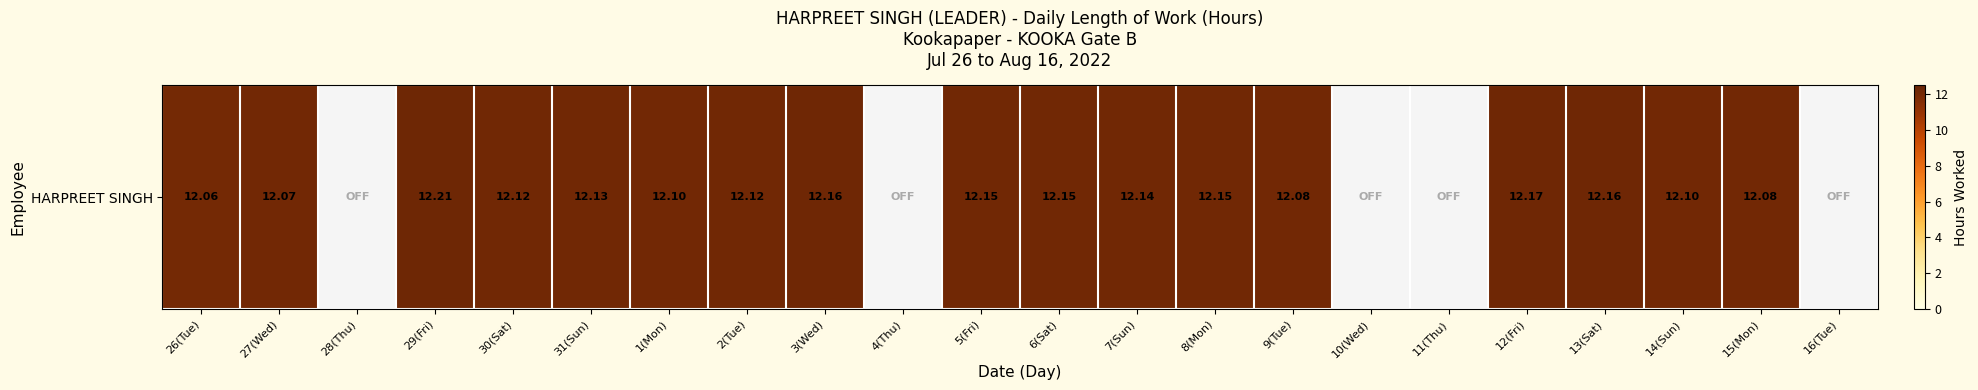

How many data points are less than 12?

5